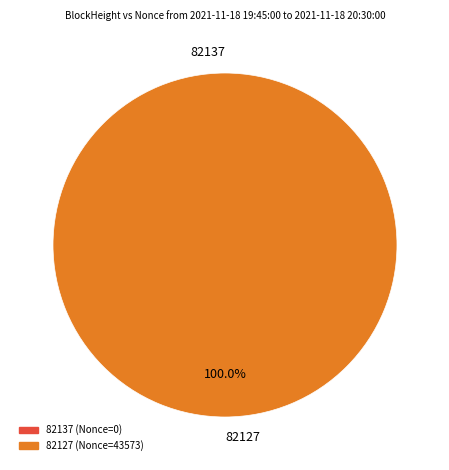

To the nearest percent, what is the difference between the 82127 and 82137 slice percentages?

100%